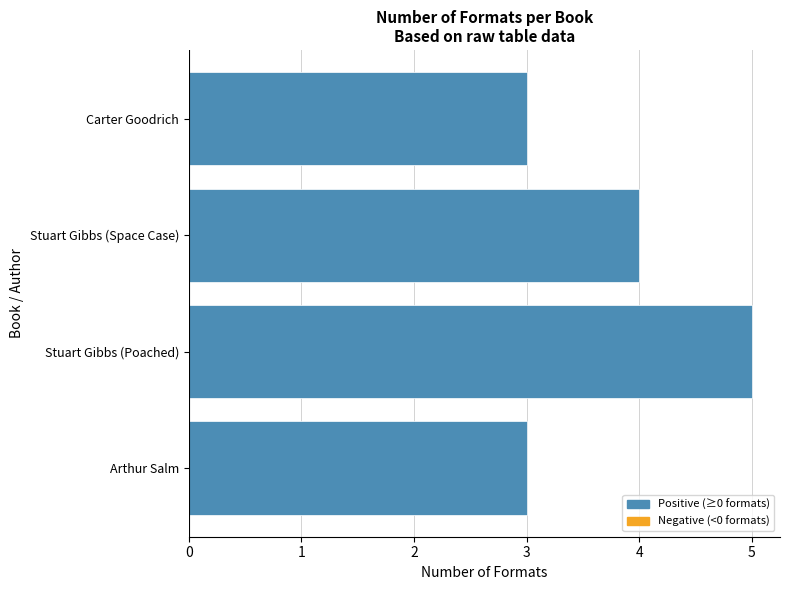

Which has a higher value, Stuart Gibbs (Poached) or Stuart Gibbs (Space Case)?

Stuart Gibbs (Poached)